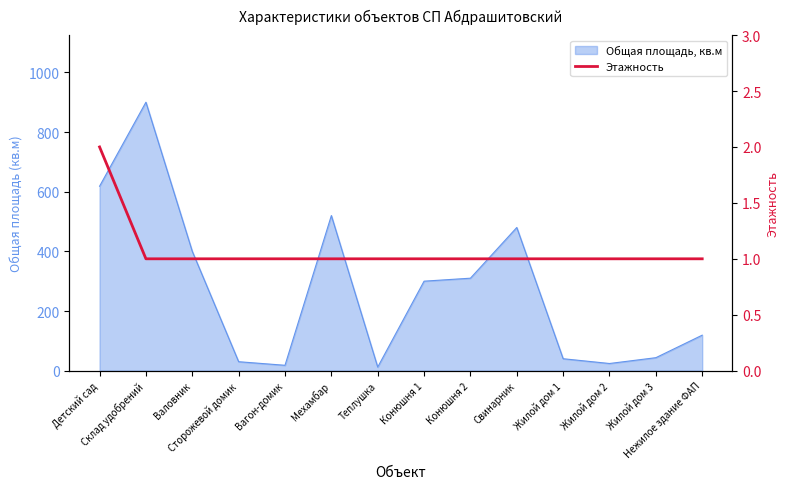

The value at Теплушка is 0. True or false?

False